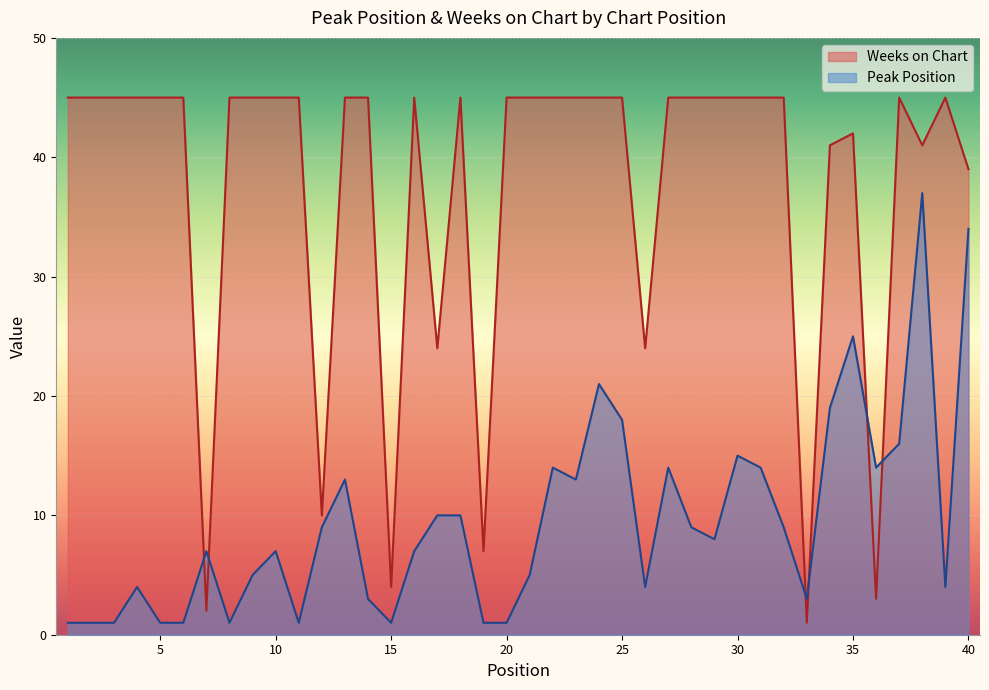

What is the difference between the maximum and minimum values in the Weeks on Chart series?

44